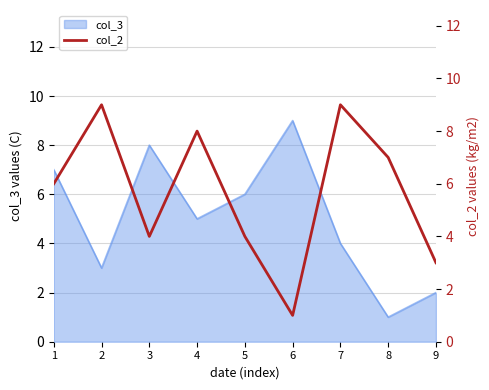

Is it true that the value at 9 is 1?

False